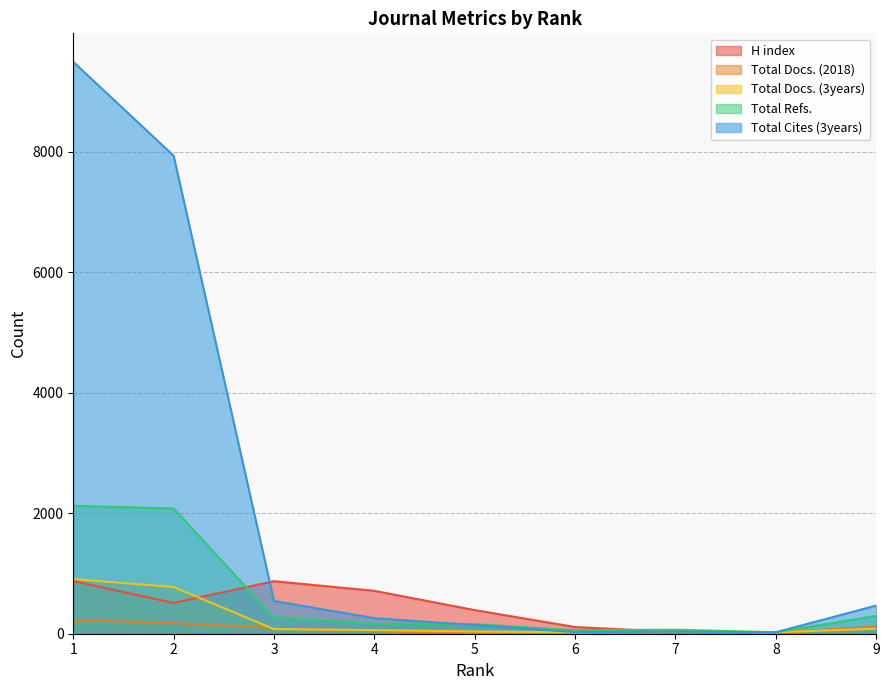

The value of Total Cites (3years) at 4 is 258. True or false?

True